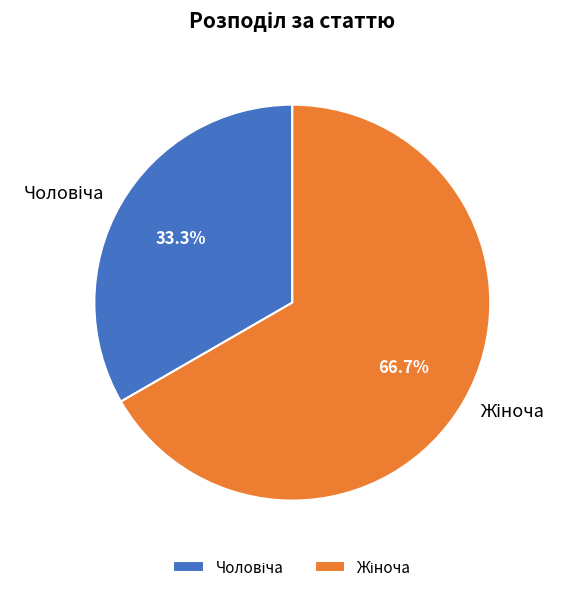

Does any single category account for the majority?

Yes